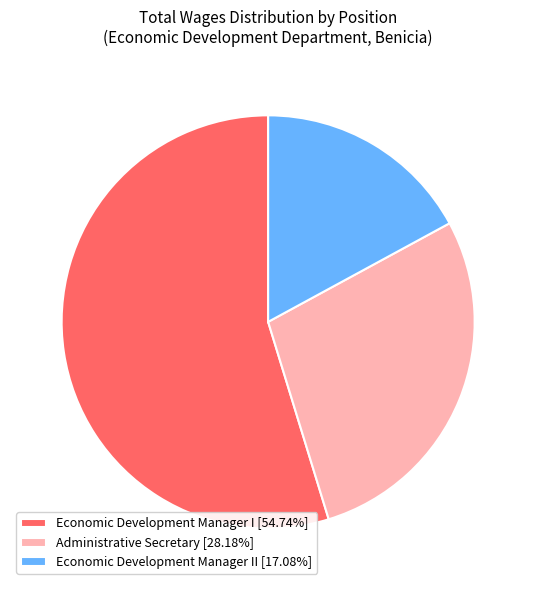

Is there any slice that represents more than half of the pie?

Yes